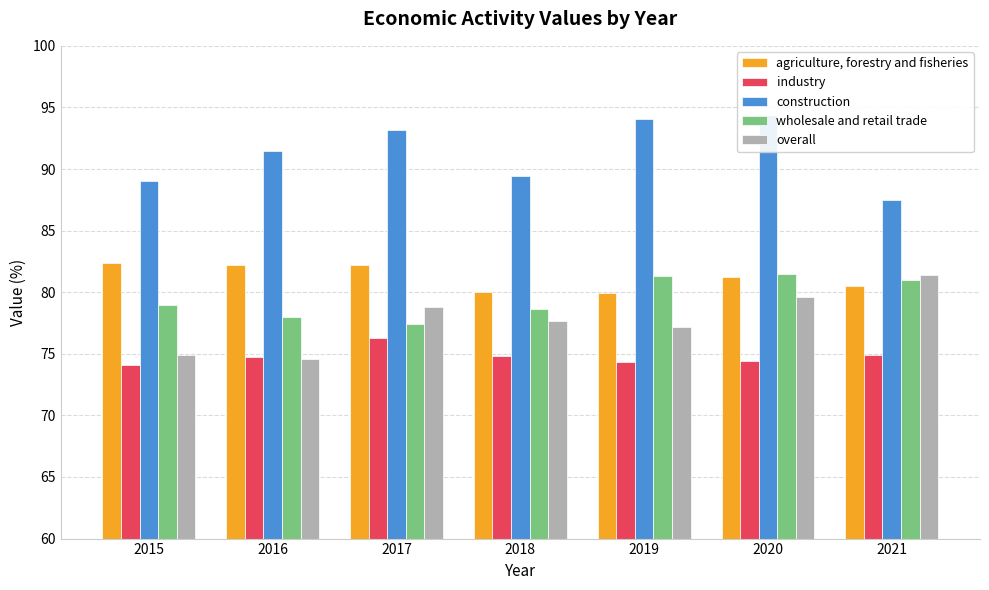

What value does the wholesale and retail trade series have at 2019?

81.3